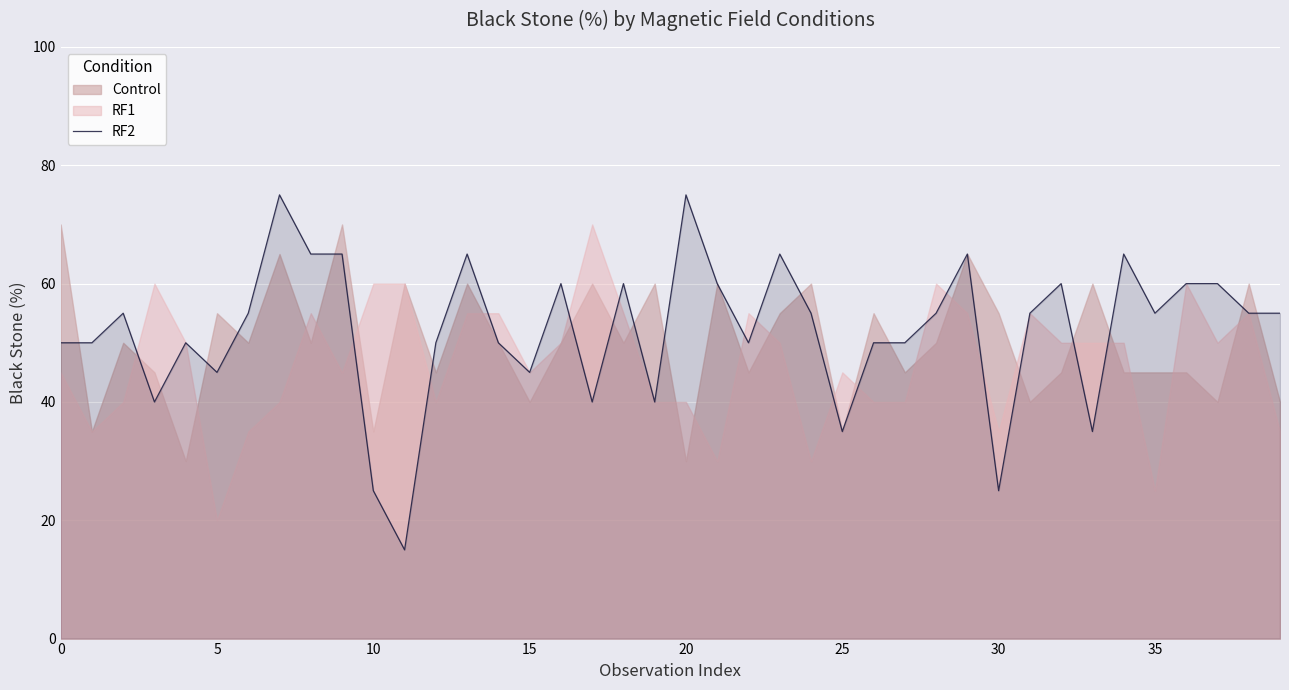

True or false: the data shows 65 at 23.

True